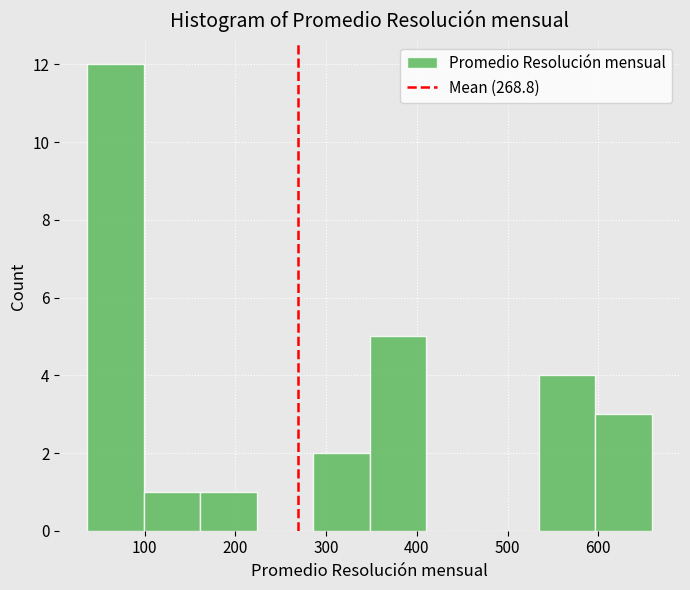

Which range on the x-axis has the tallest bar?

40 to 100